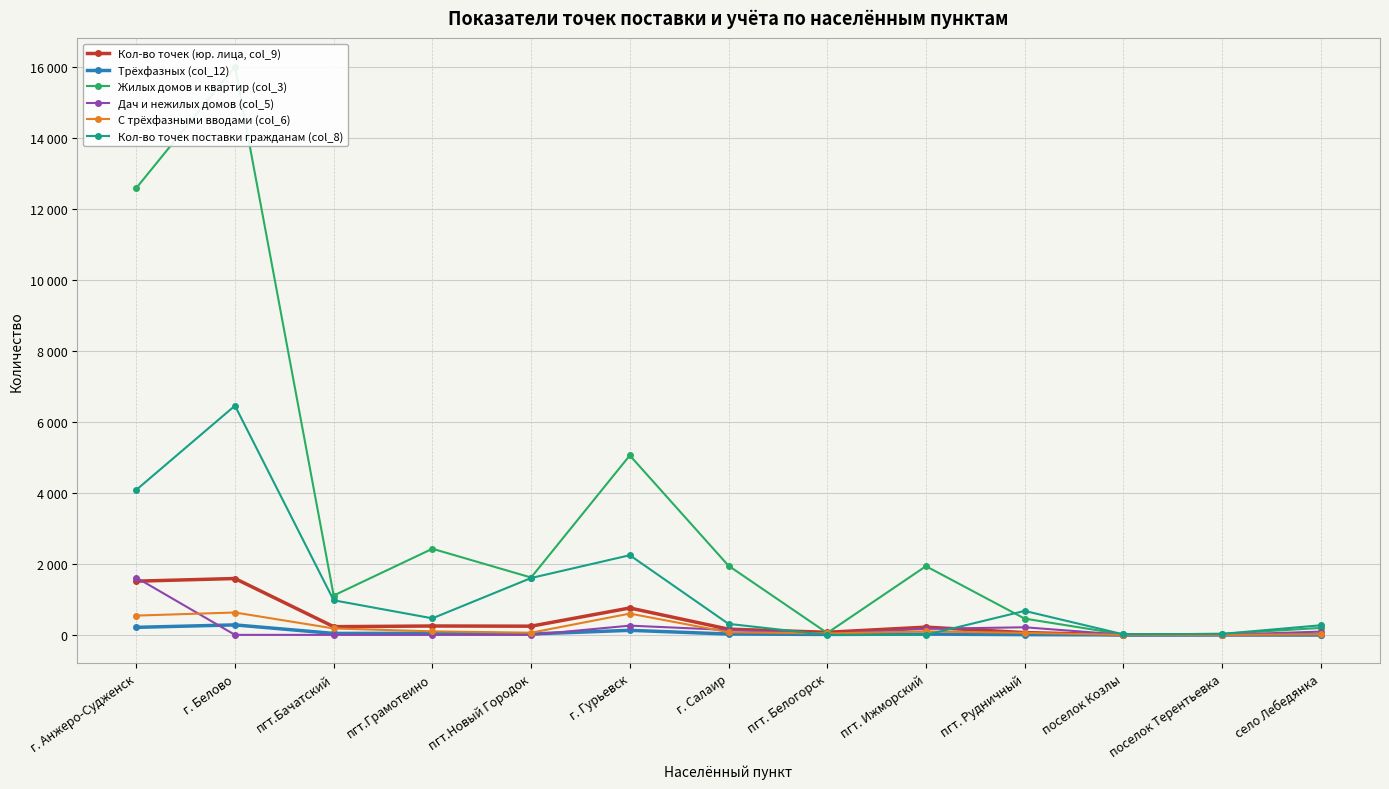

What position from the left is поселок Терентьевка?

12